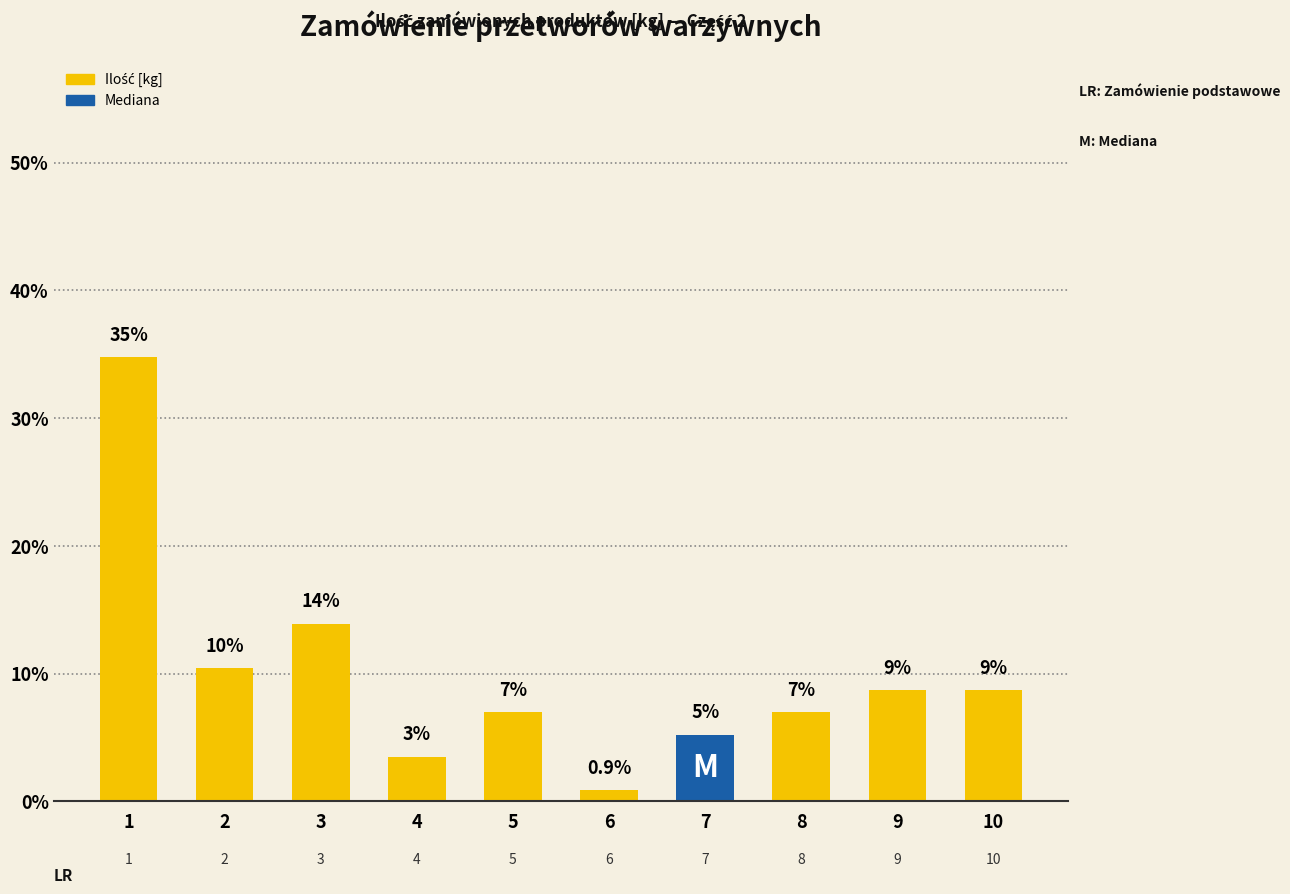

At which category does the chart reach its minimum across all series?

6